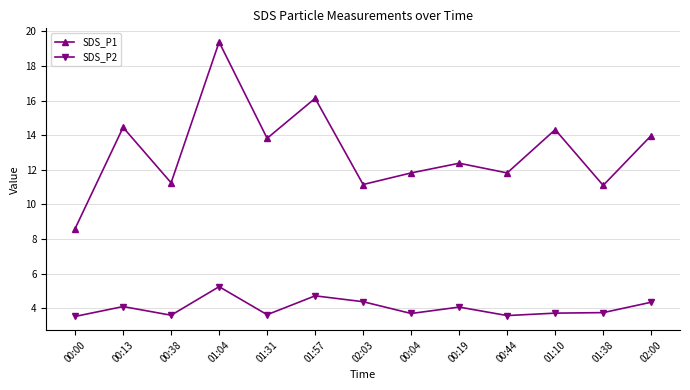

The SDS_P1 series shows 8.6 at 00:00. True or false?

True